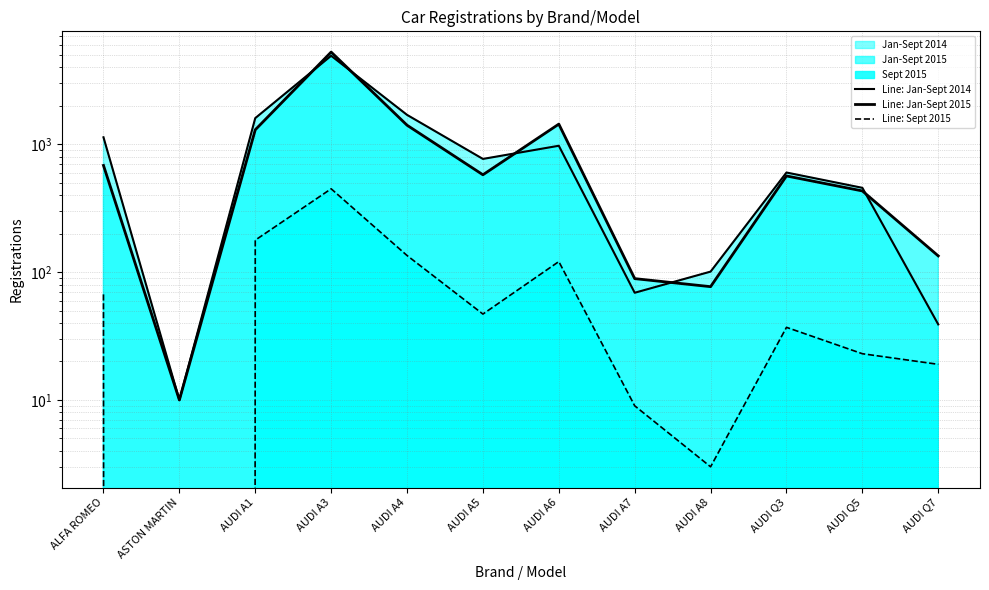

Read the Line: Jan-Sept 2015 value at AUDI A4, to the nearest 100.

1400